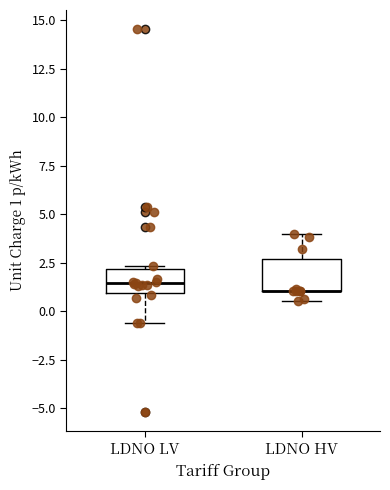

Where does the lower whisker of the box for LDNO LV end on the y-axis? The values are not printed on the chart, so give them approximately, as read against the axis.

-0.5